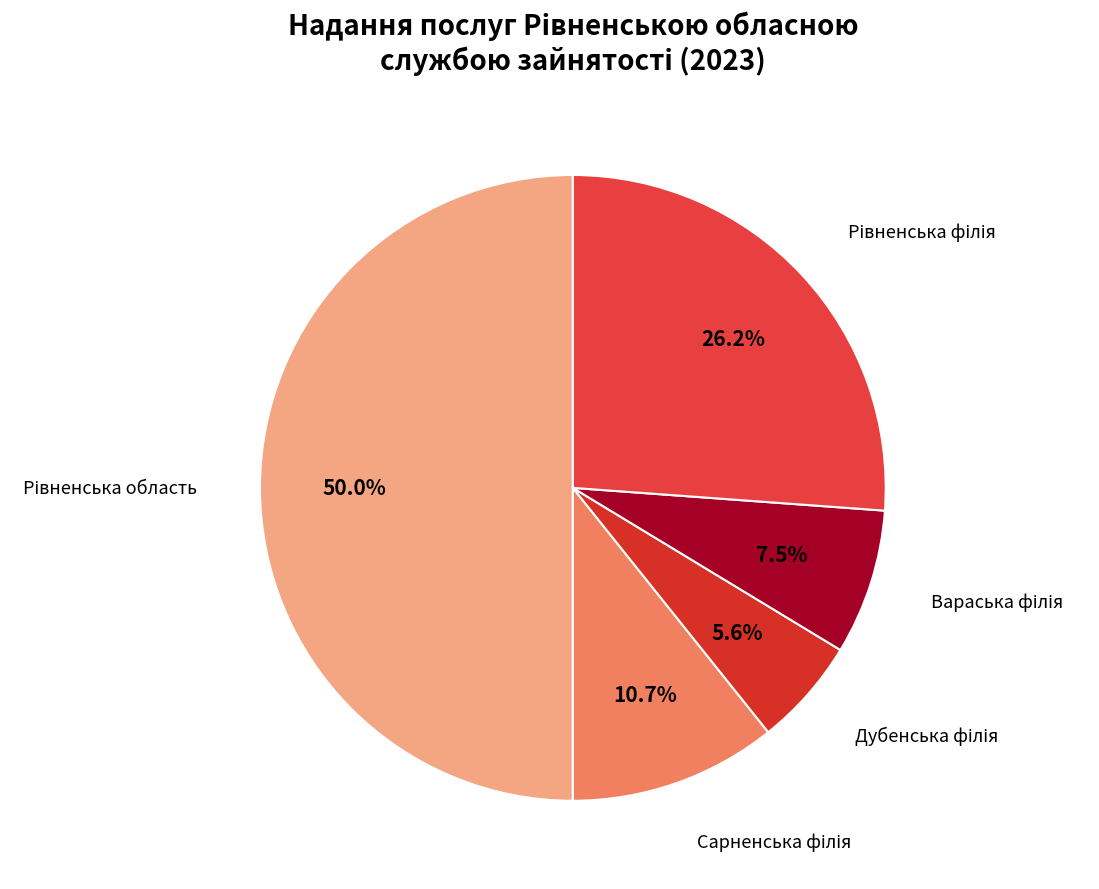

How many segments does this pie chart have?

5